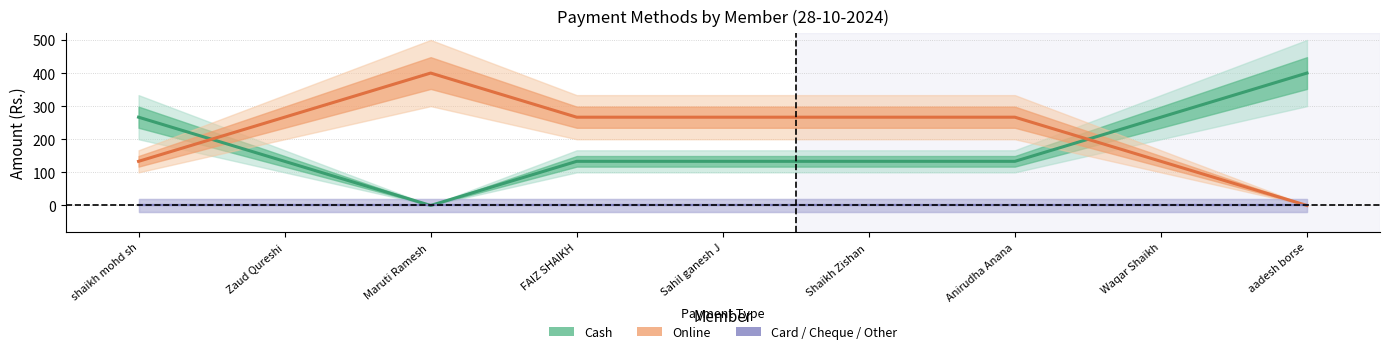

Between which two adjacent categories do Online and Cash first intersect?

shaikh mohd sh and Zaud Qureshi